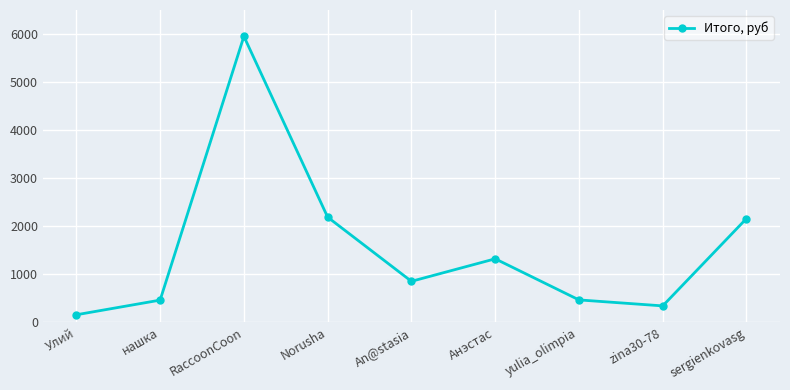

What is the label of the 7th point from the left?

yulia_olimpia